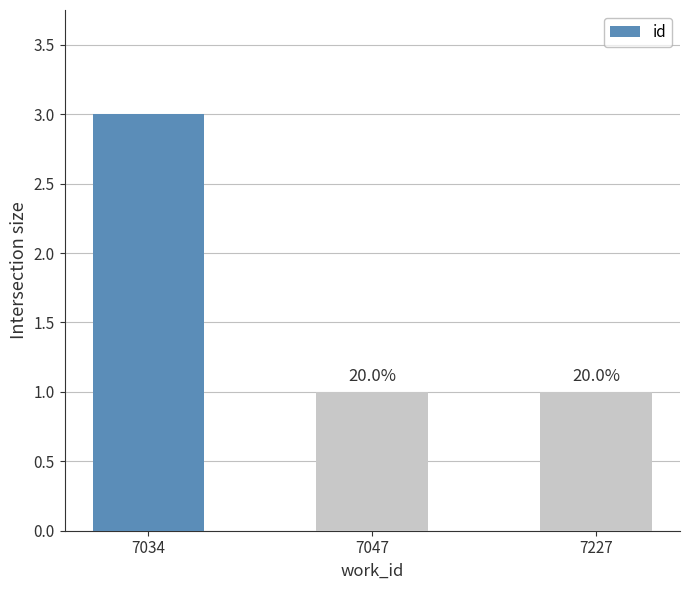

Reading left to right, what are all the values shown in this chart?

7034=3	7047=1	7227=1